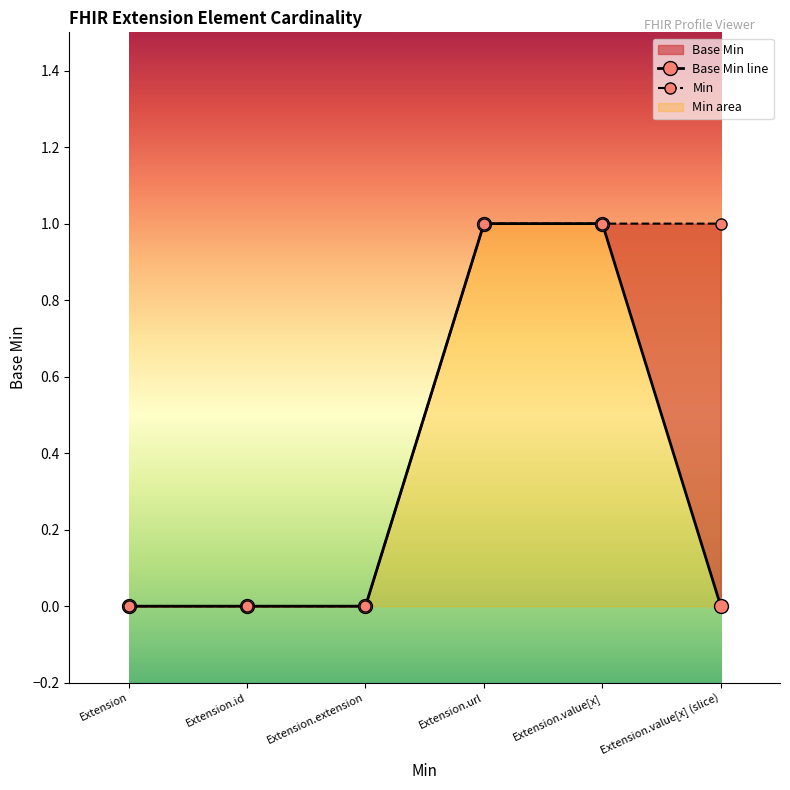

The value at Extension.url is 2. True or false?

False